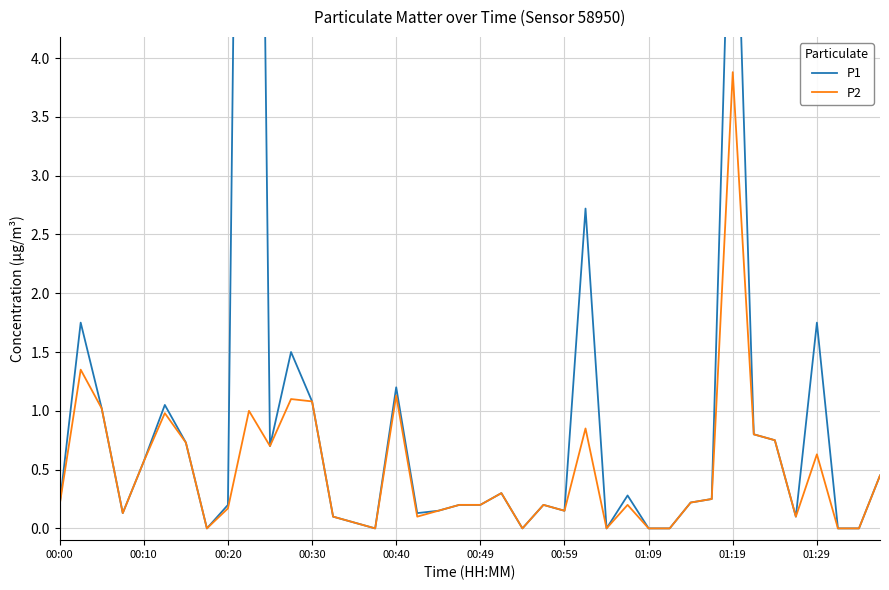

True or false: P2 has a value of 0.9 at 01:29.

False